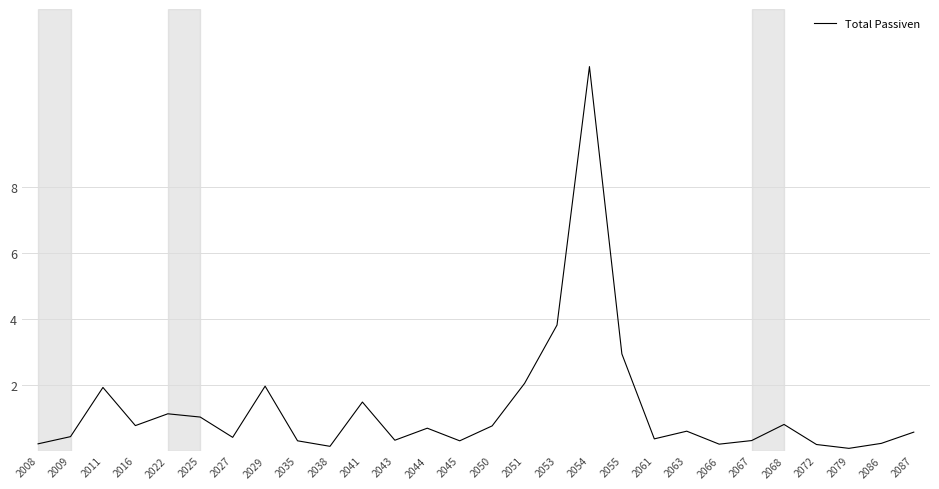

Is it true that the value at 2053 is 1.7?

False